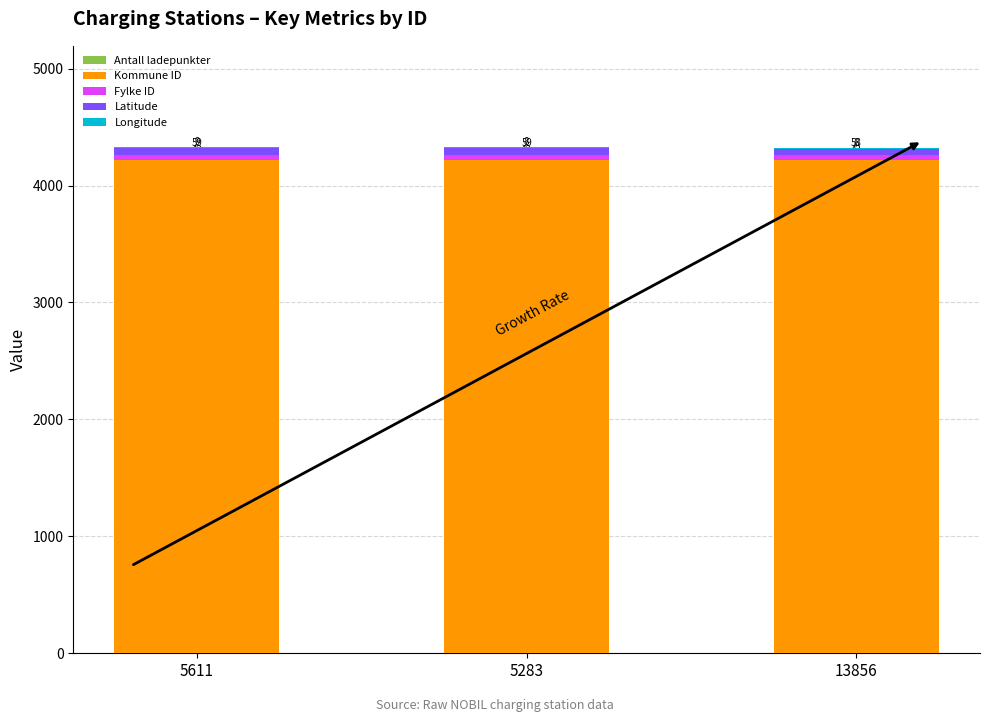

At which category is the sum across all series the highest?

5611